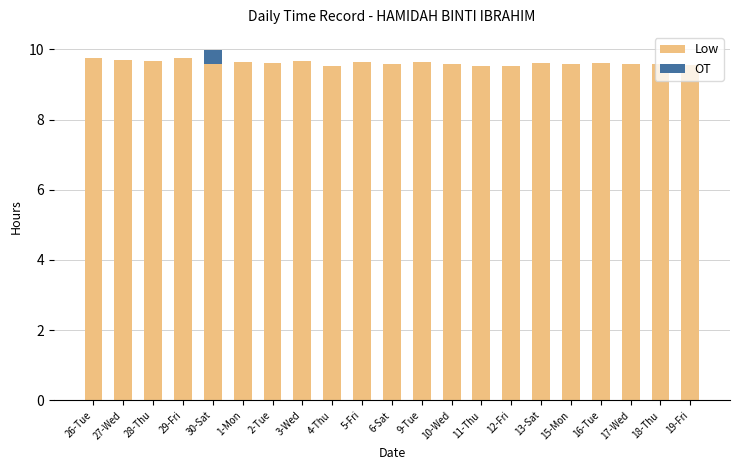

How many Low values are between 9 and 10?

21